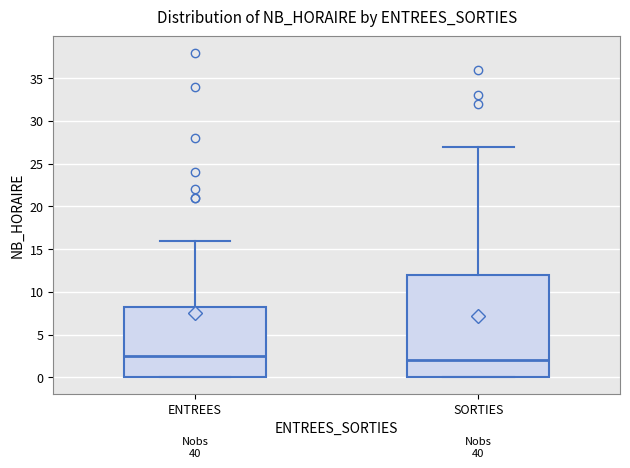

Reading left to right, read every box against the y-axis: the position of its median line, the range the box covers, and the ends of its whiskers. The values are not printed on the chart, so give them approximately, as read against the axis.

ENTREES: median 2.5, box 0.0 to 8.5, whiskers 0.0 to 16.0
SORTIES: median 2.0, box 0.0 to 12.0, whiskers 0.0 to 27.0